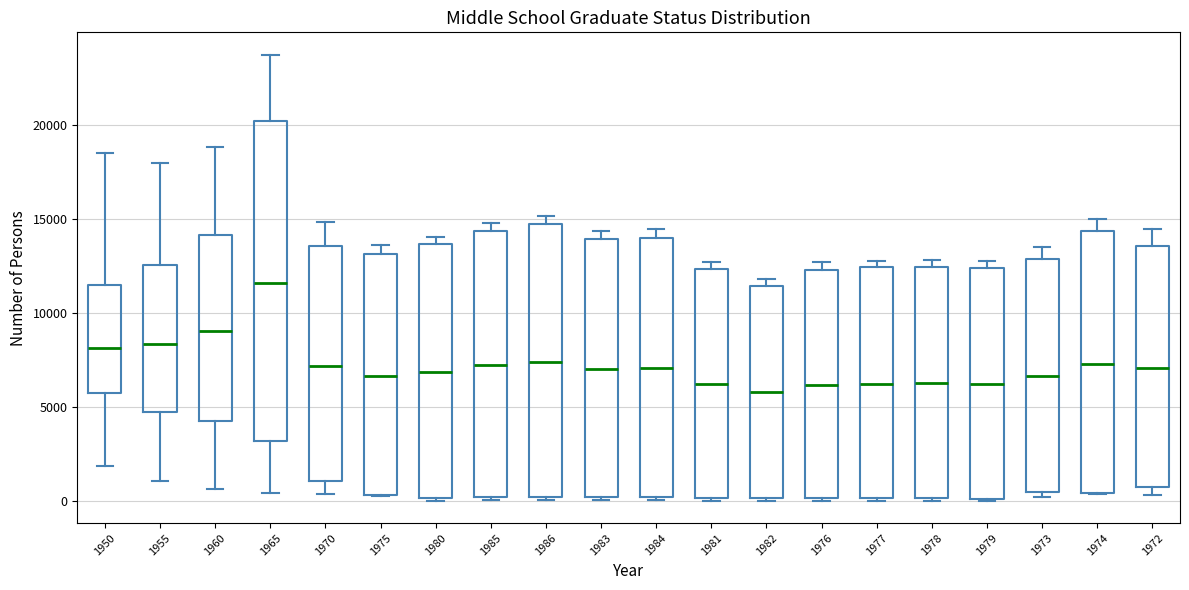

Which box's median line is the highest?

1965